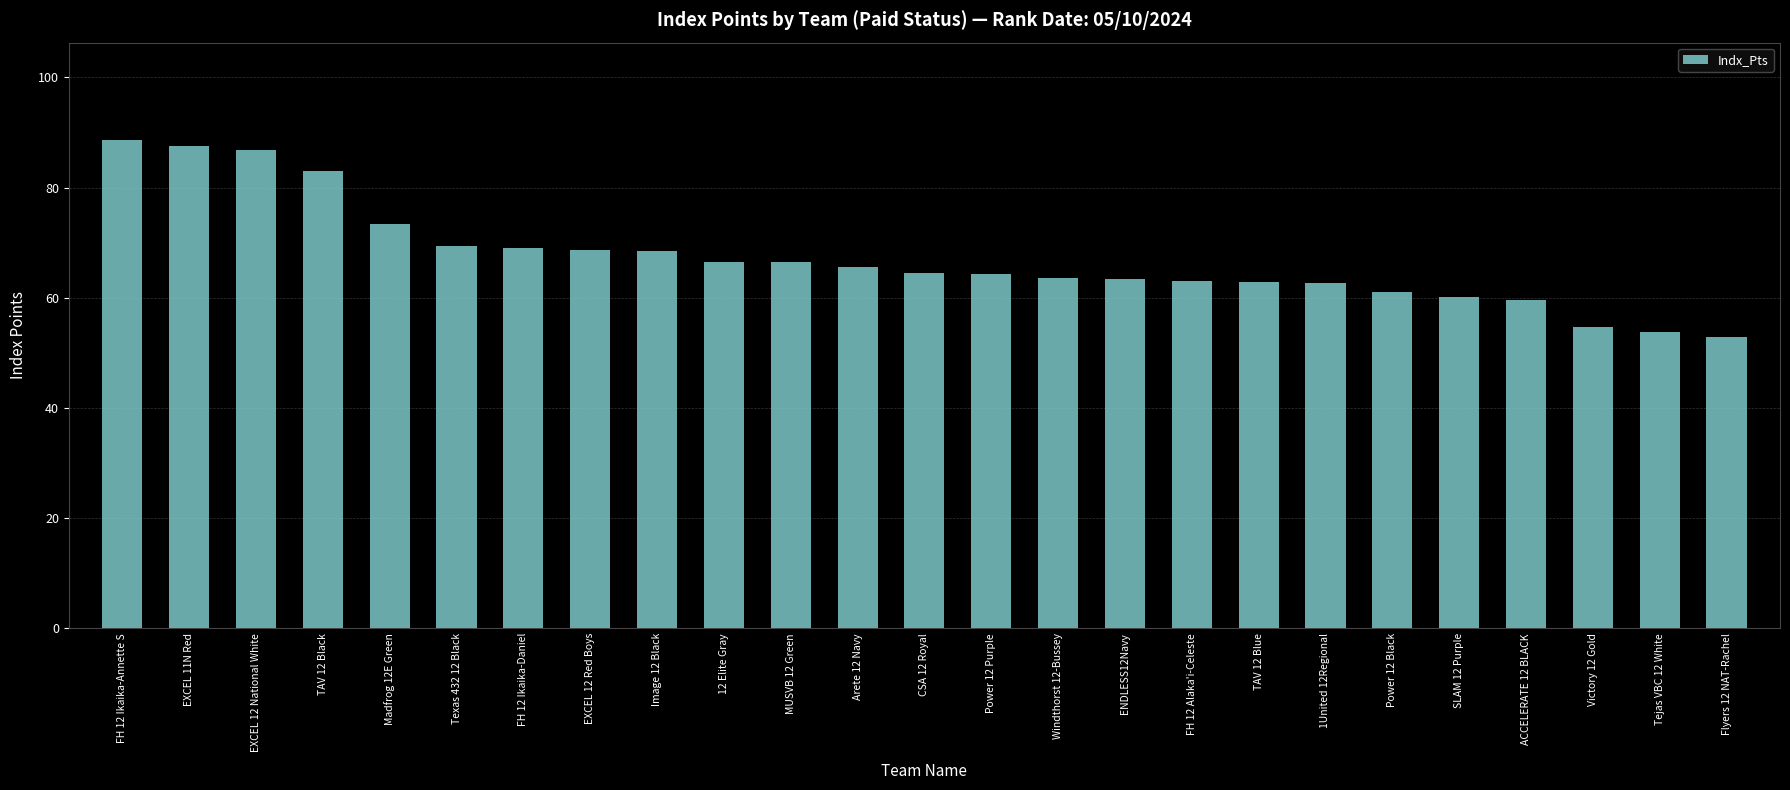

What is the change in value from EXCEL 12 National White to Texas 432 12 Black?

-17.4